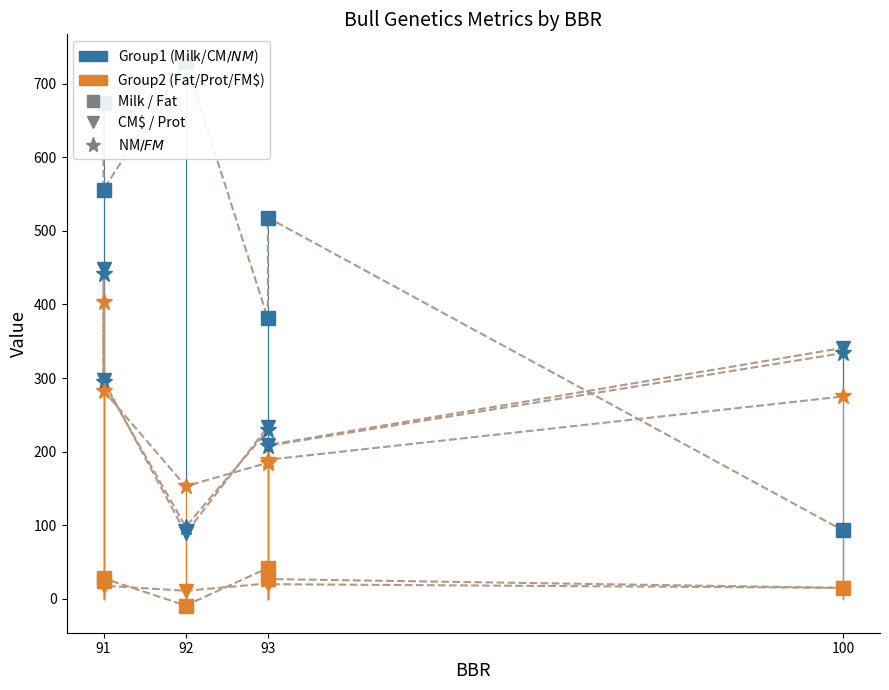

What is the maximum value shown in the chart?

730